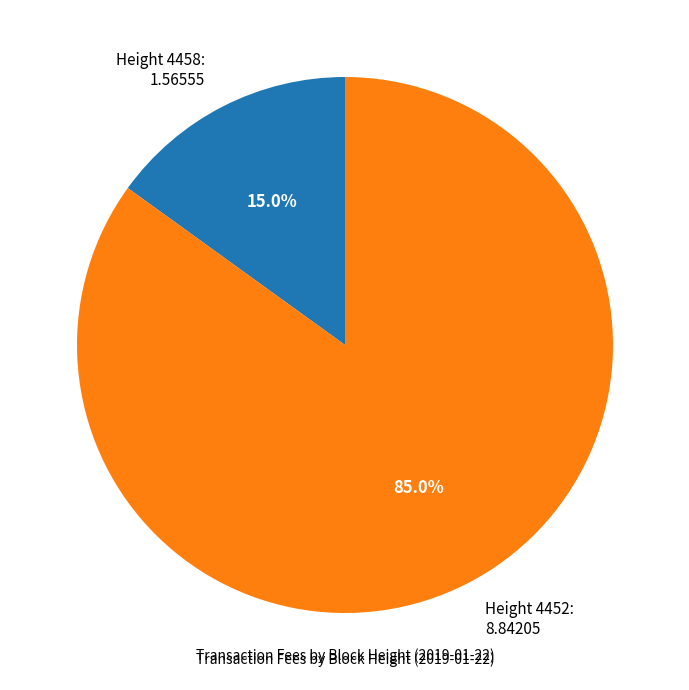

What is the smallest slice in the pie chart?

Height 4458